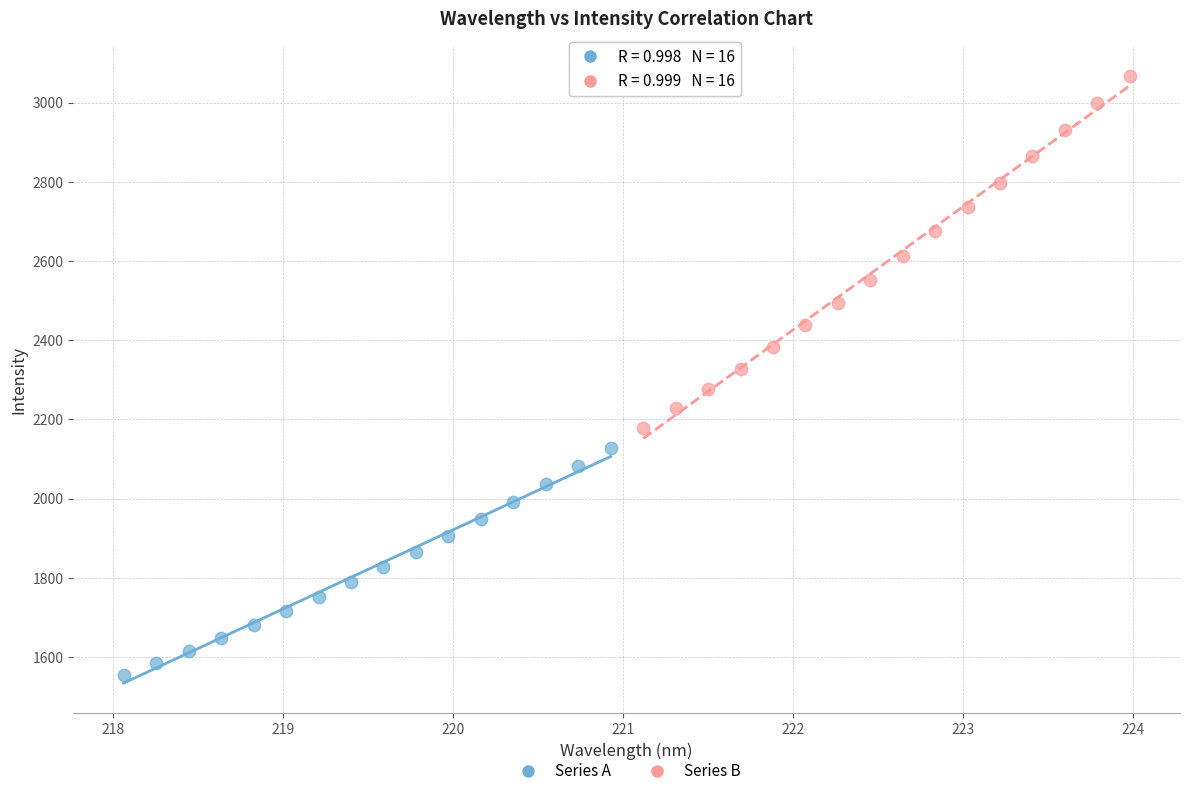

Which series has the widest spread of Y values?

Series B